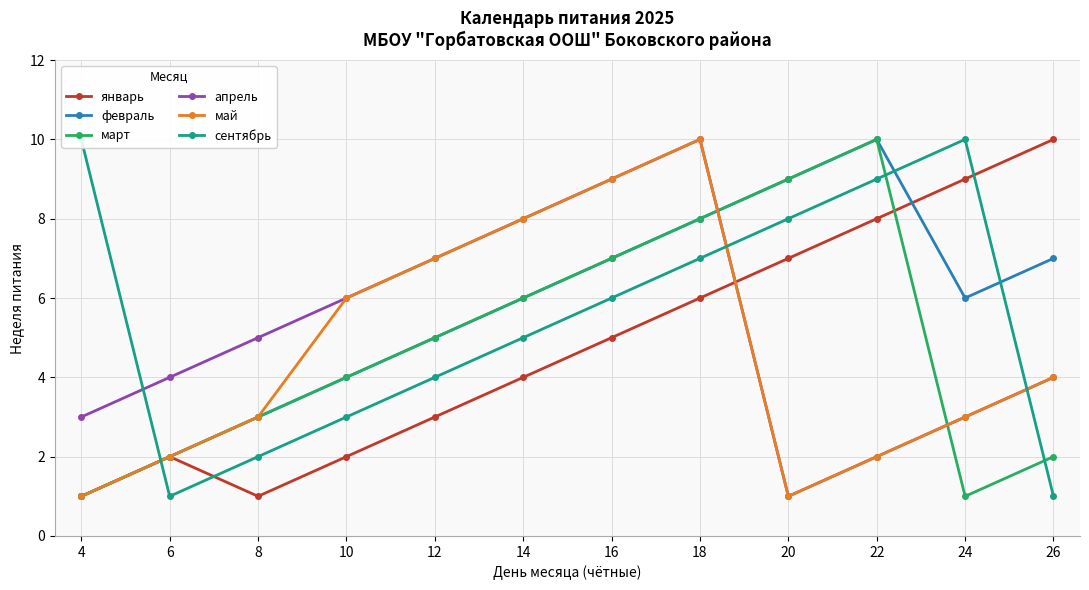

At which category is the sum across all series the highest?

18